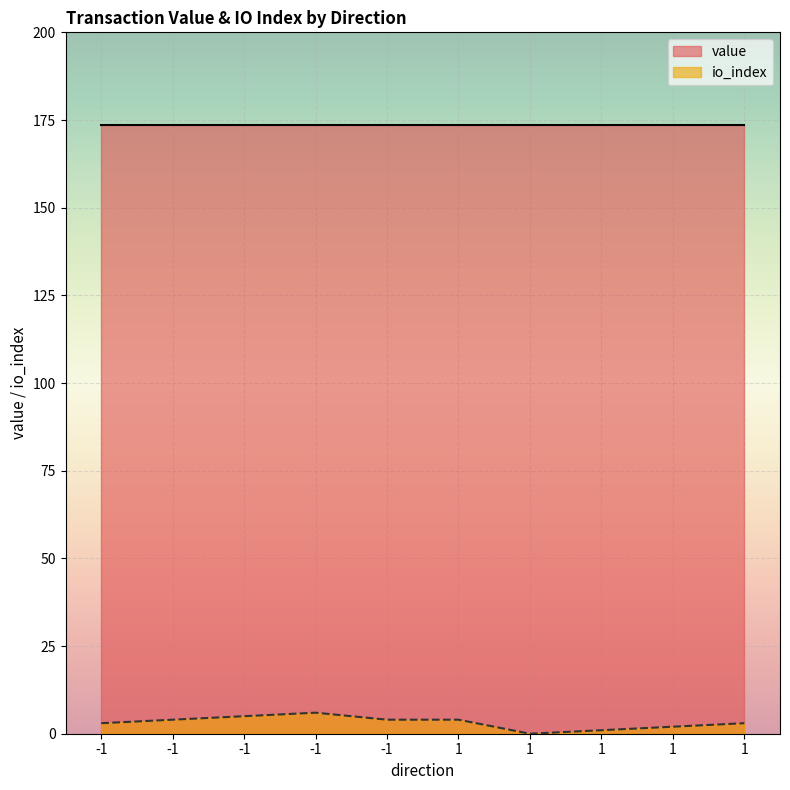

Which has a higher value, 1 or -1?

-1